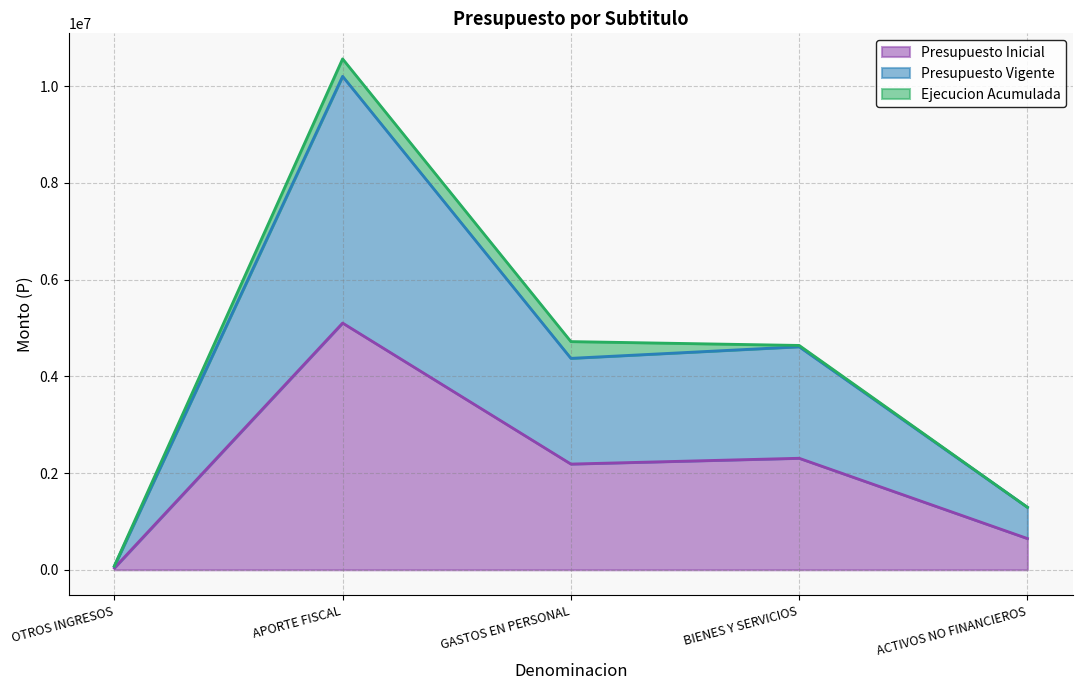

What position from the right is BIENES Y SERVICIOS?

2